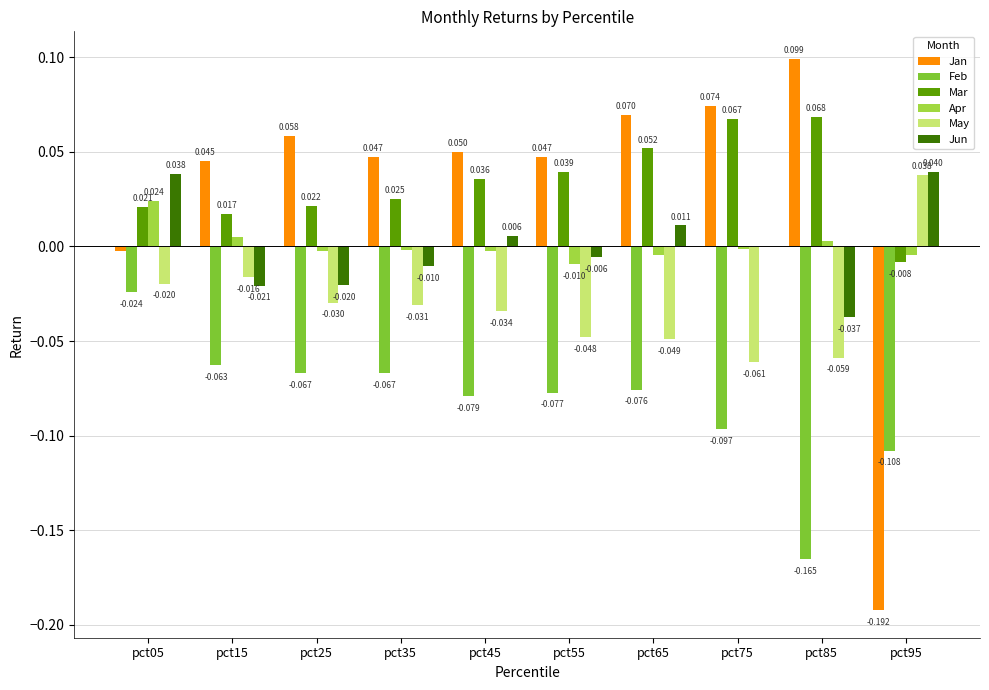

Is the value of Jan at pct35 greater than the value of Mar at pct05?

Yes